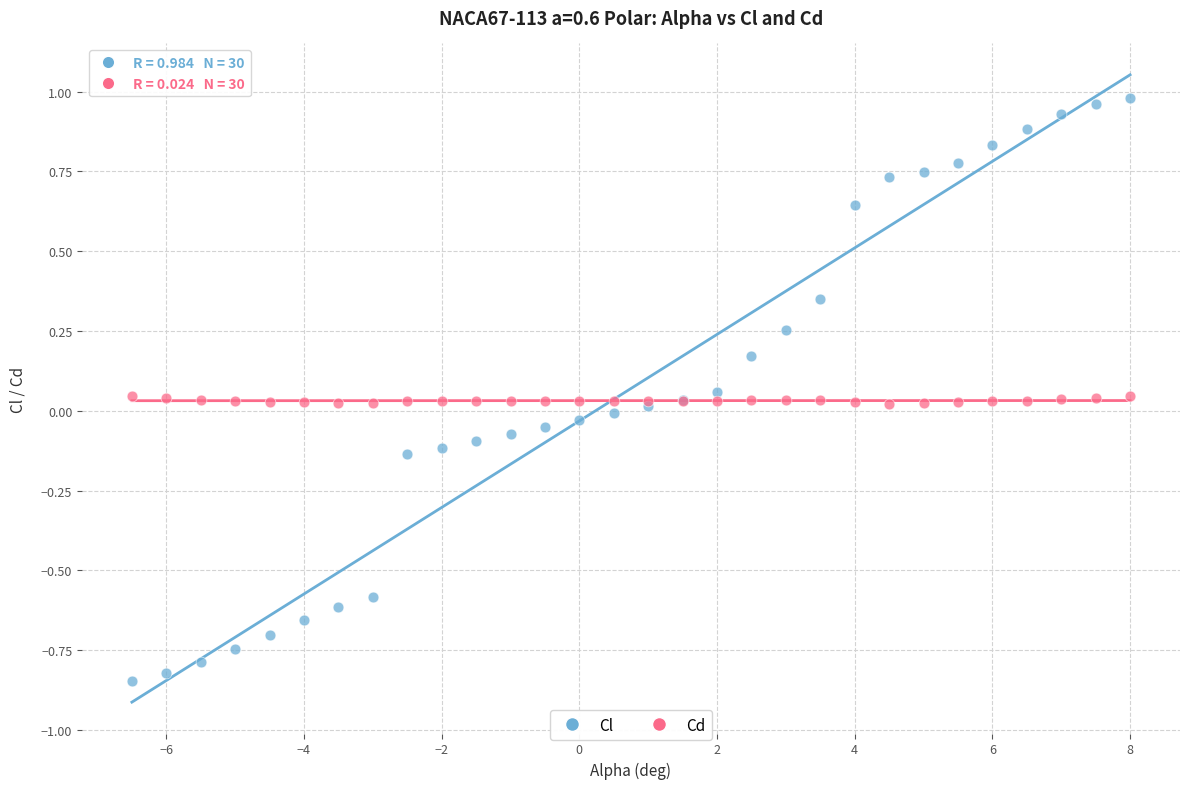

Which series has the widest spread of Y values?

Cl